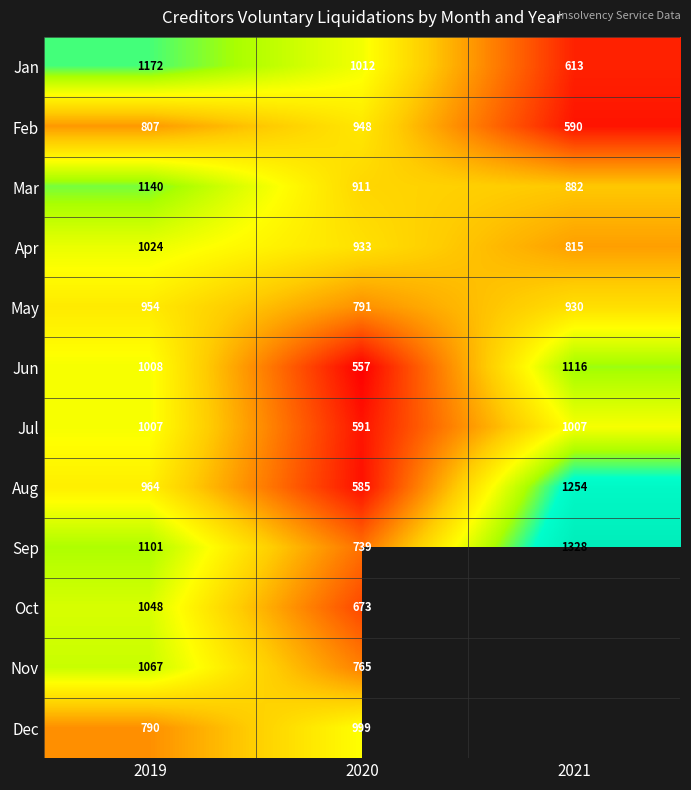

At which category is the sum across all series the highest?

2019